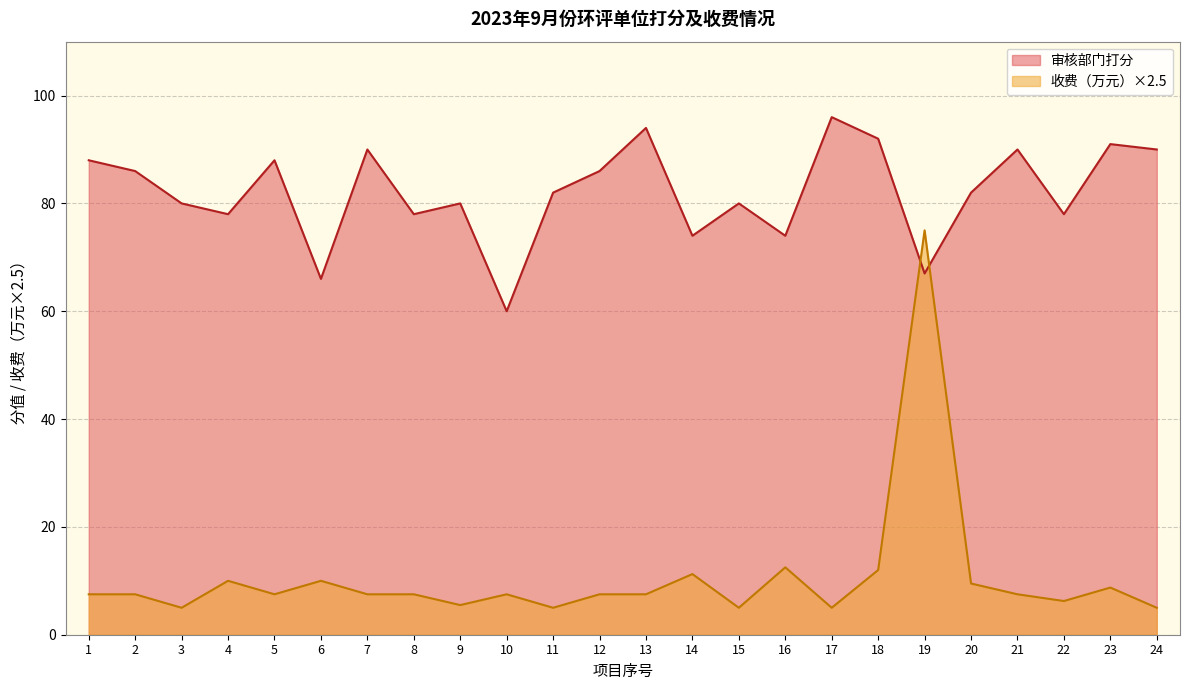

What is the greatest value displayed?

96.0